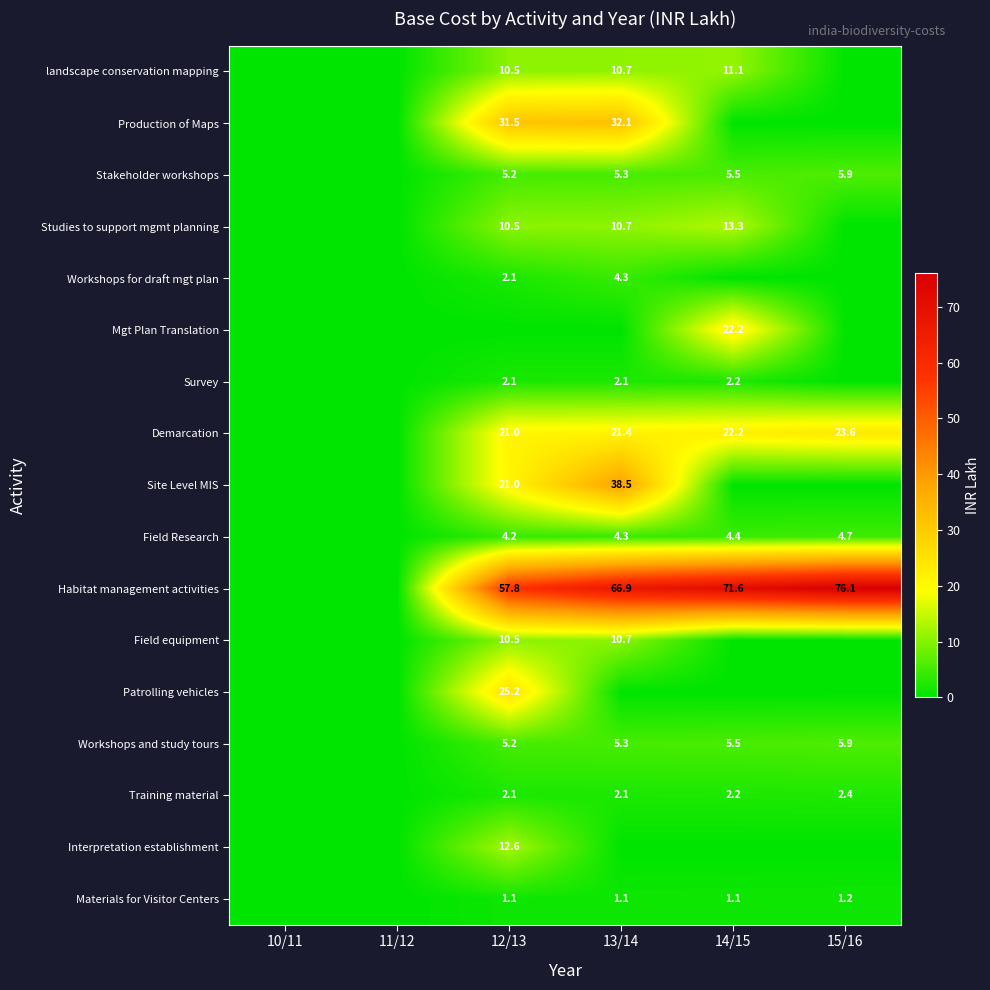

At how many categories does at least one series exceed 48?

4